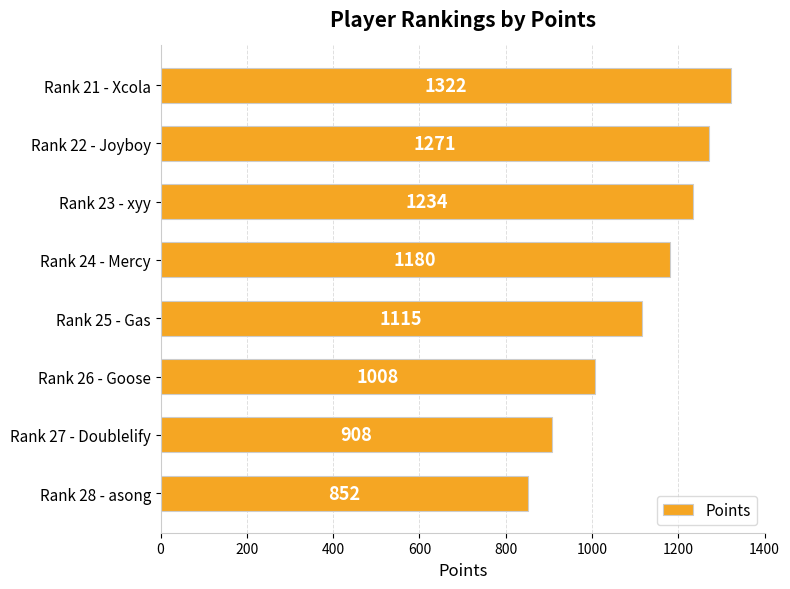

Count the number of data series in this chart.

1